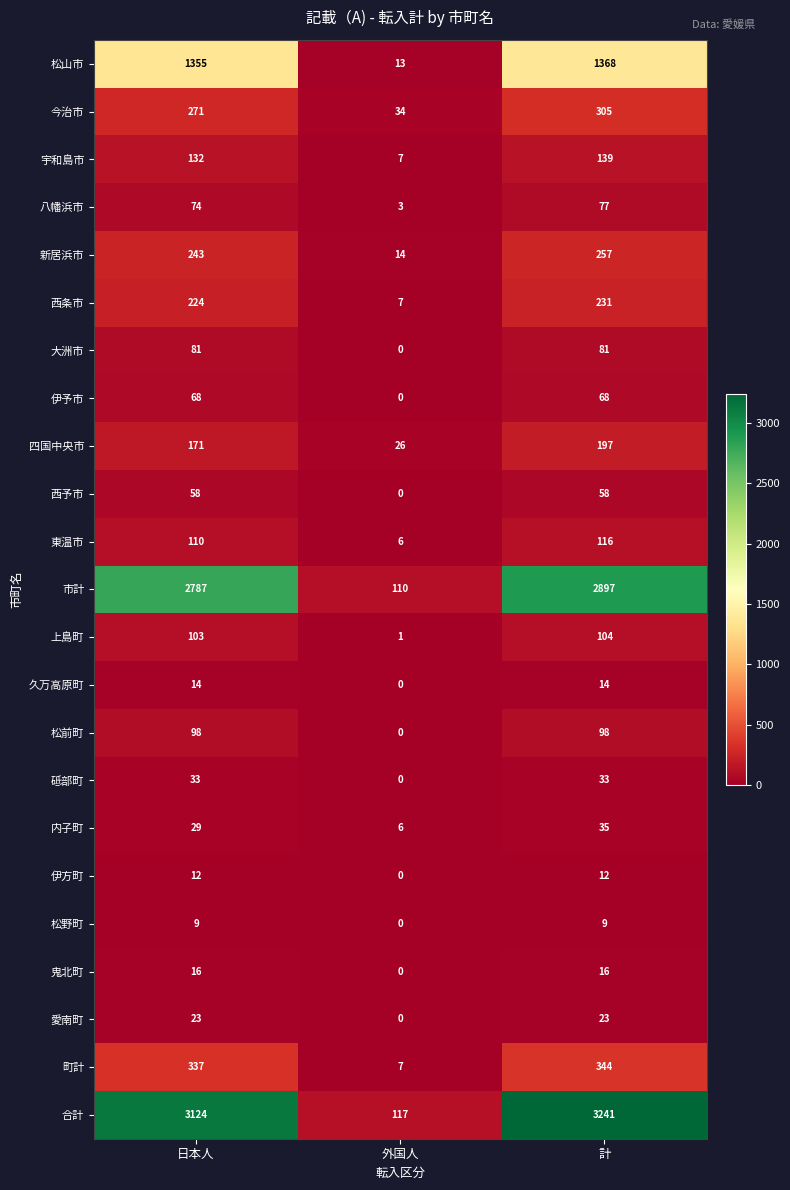

What is the maximum value shown in the chart?

3241